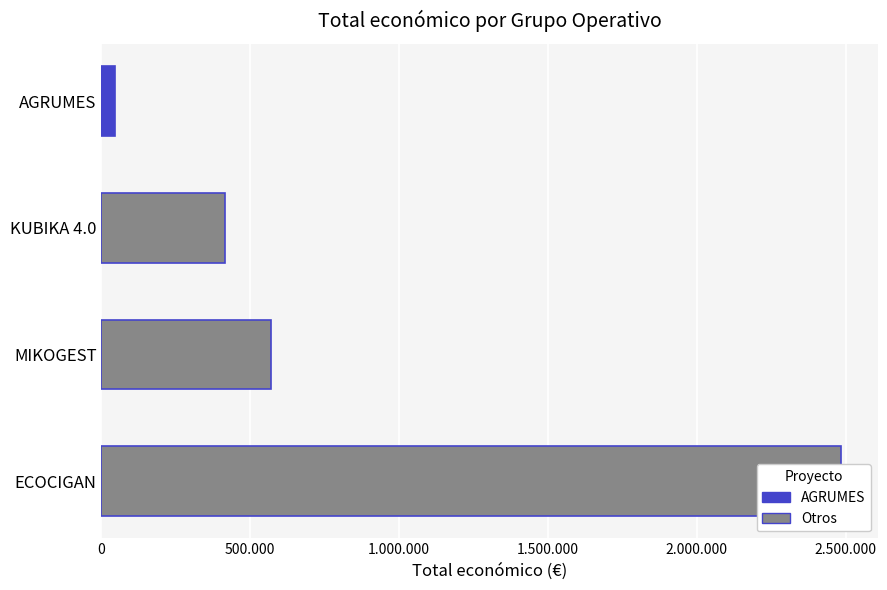

What is the sum of the values at KUBIKA 4.0 and AGRUMES?

461088